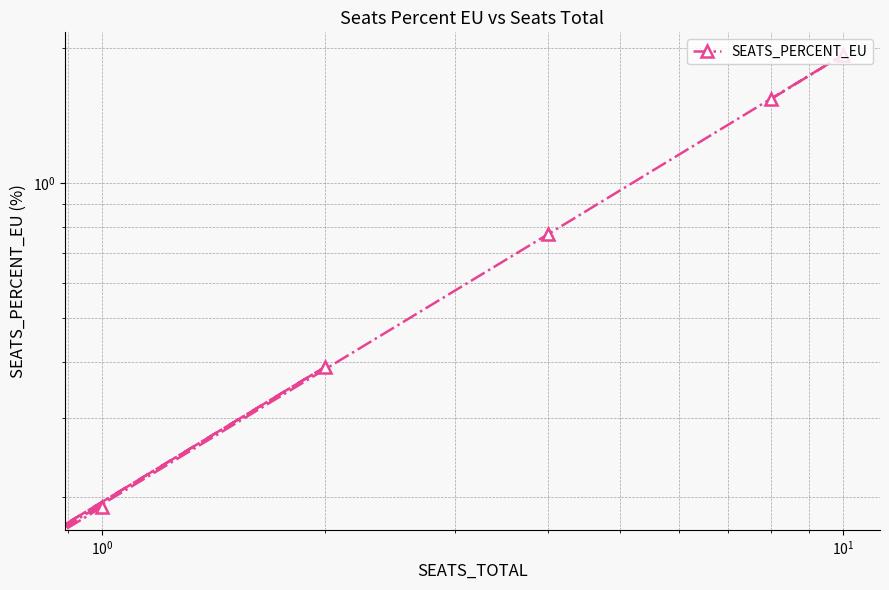

How many data points are above 0?

5